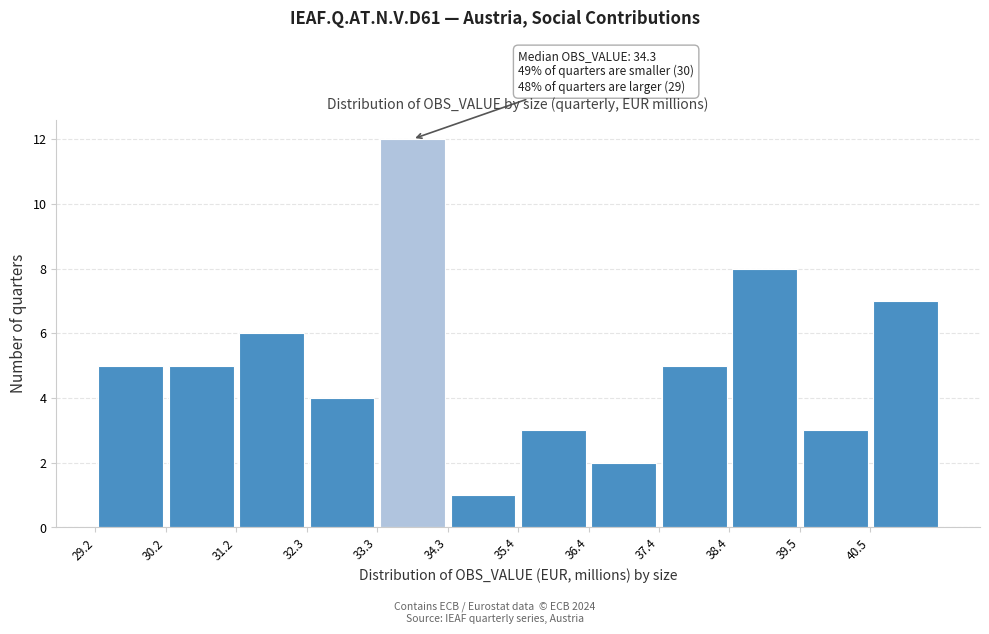

Which range on the x-axis has the tallest bar?

33.4 to 34.4